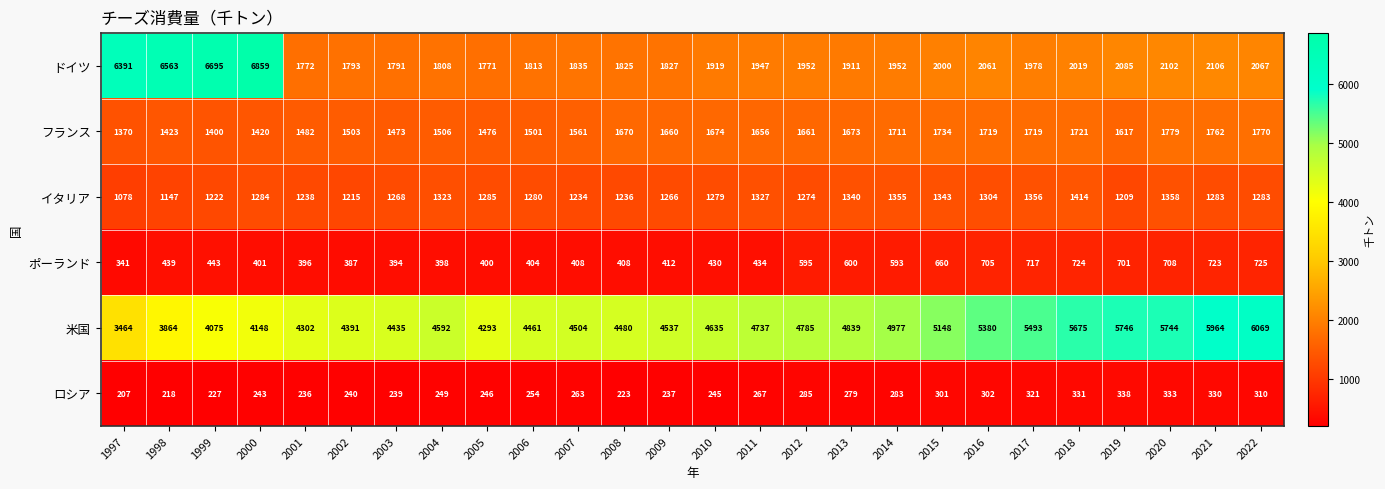

What is the spread (max minus min) of values at 2020?

5411